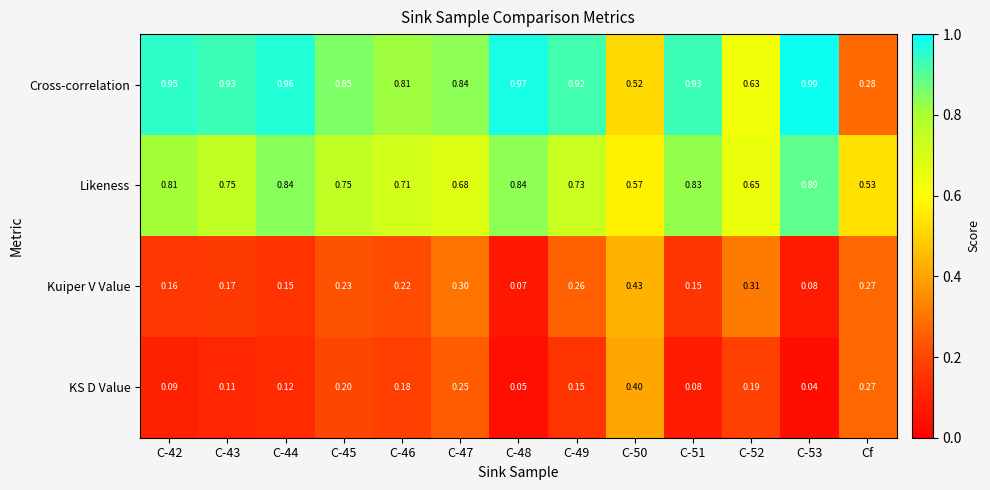

At which label is Cross-correlation closest to 0?

Cf